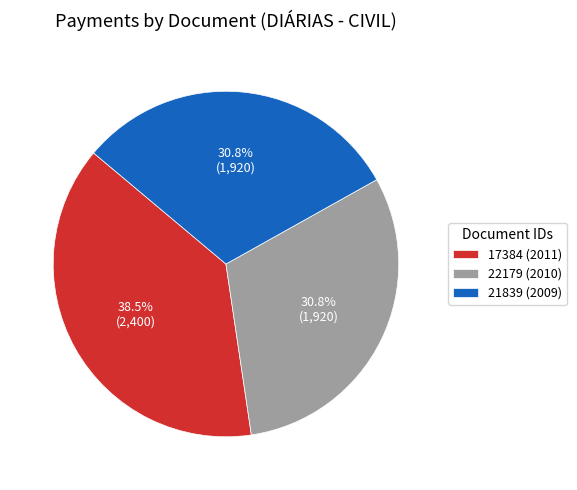

Is it true that 22179 (2010) is 22% of the pie?

False